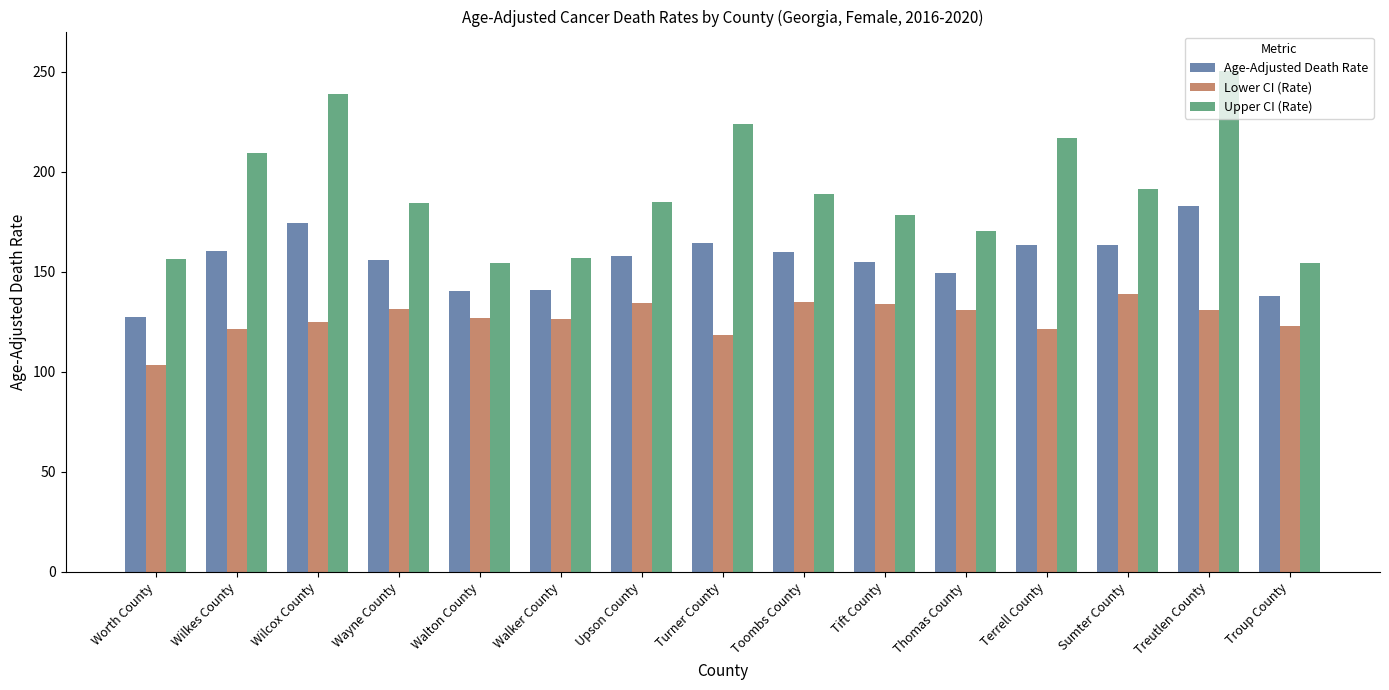

Is it true that Age-Adjusted Death Rate equals 164.5 at Turner County?

True